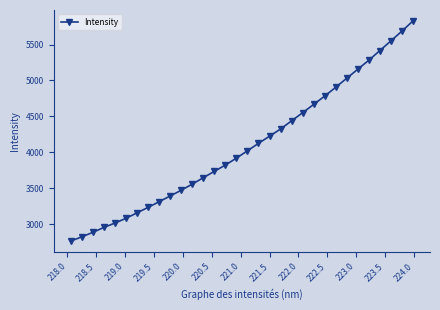

What is the sum of all values?

130729.4